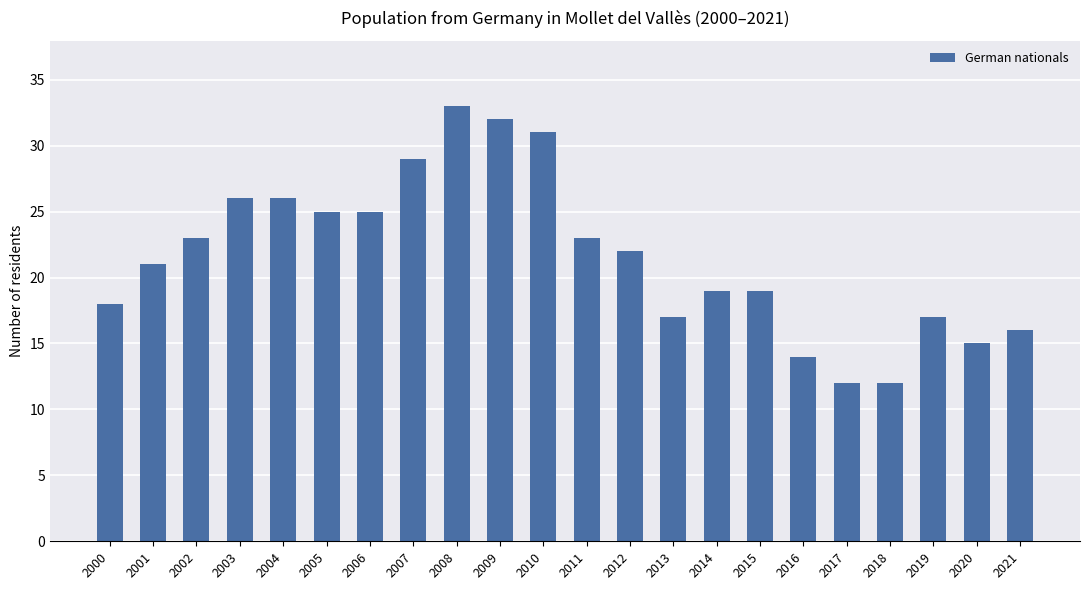

How many data points are less than 22?

11